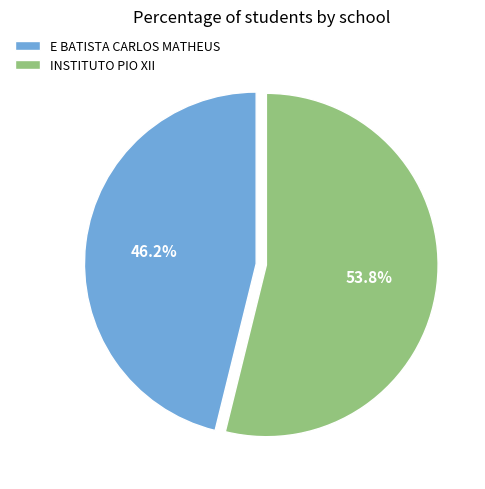

What percentage is the INSTITUTO PIO XII slice, to the nearest percent?

54%